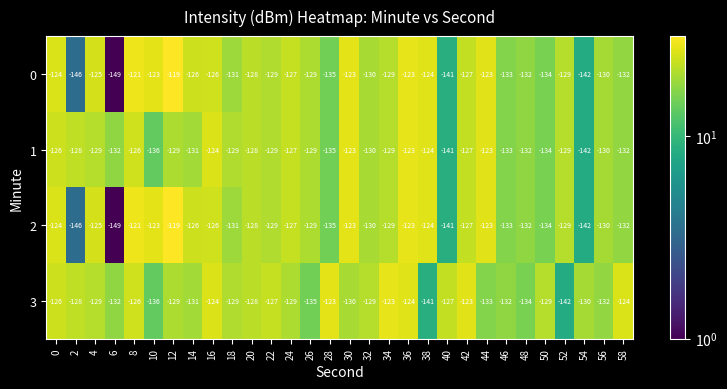

True or false: 1 has a value of -134 at 50.

True